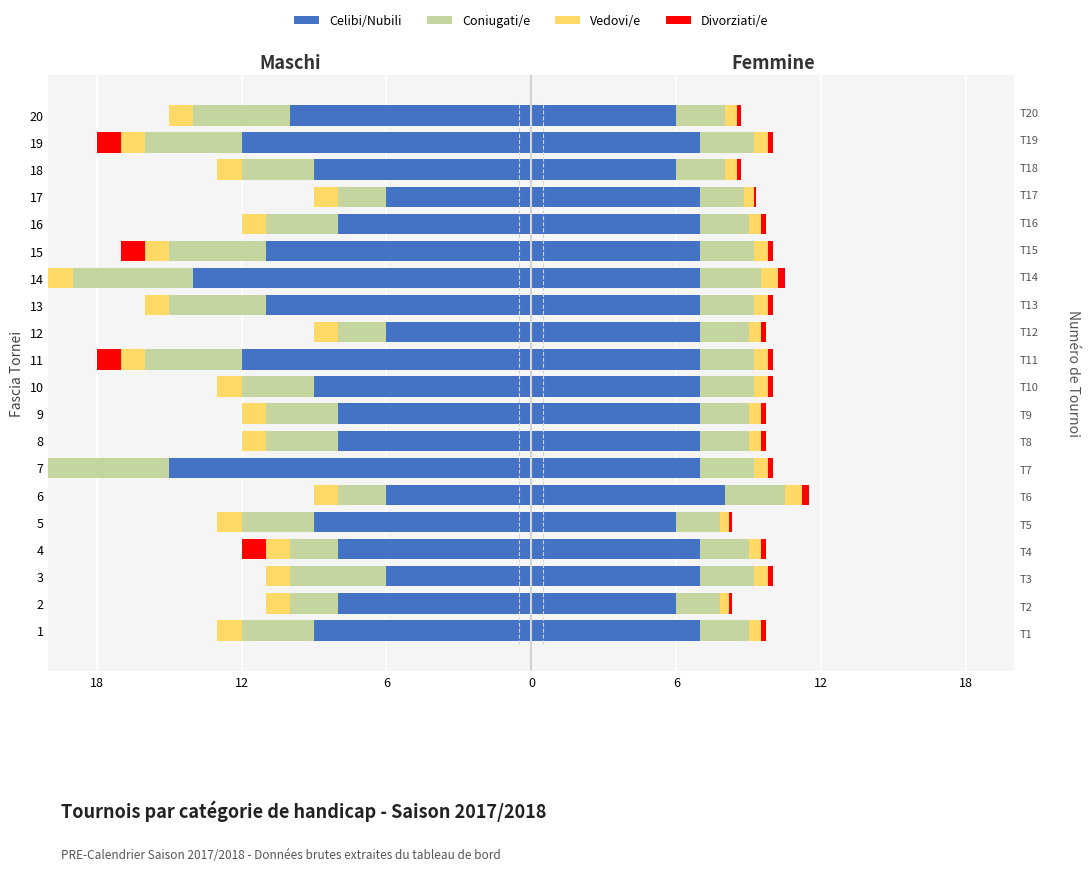

Which label corresponds to the smallest value in the chart?

7